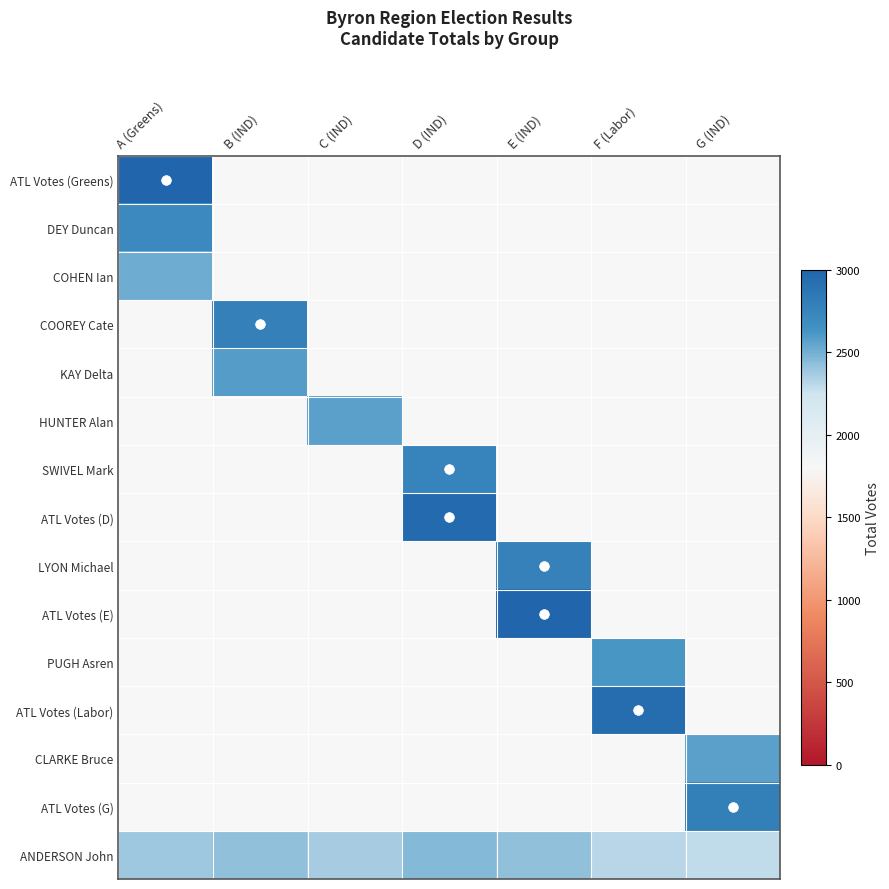

At which category does the chart reach its minimum across all series?

B (IND)